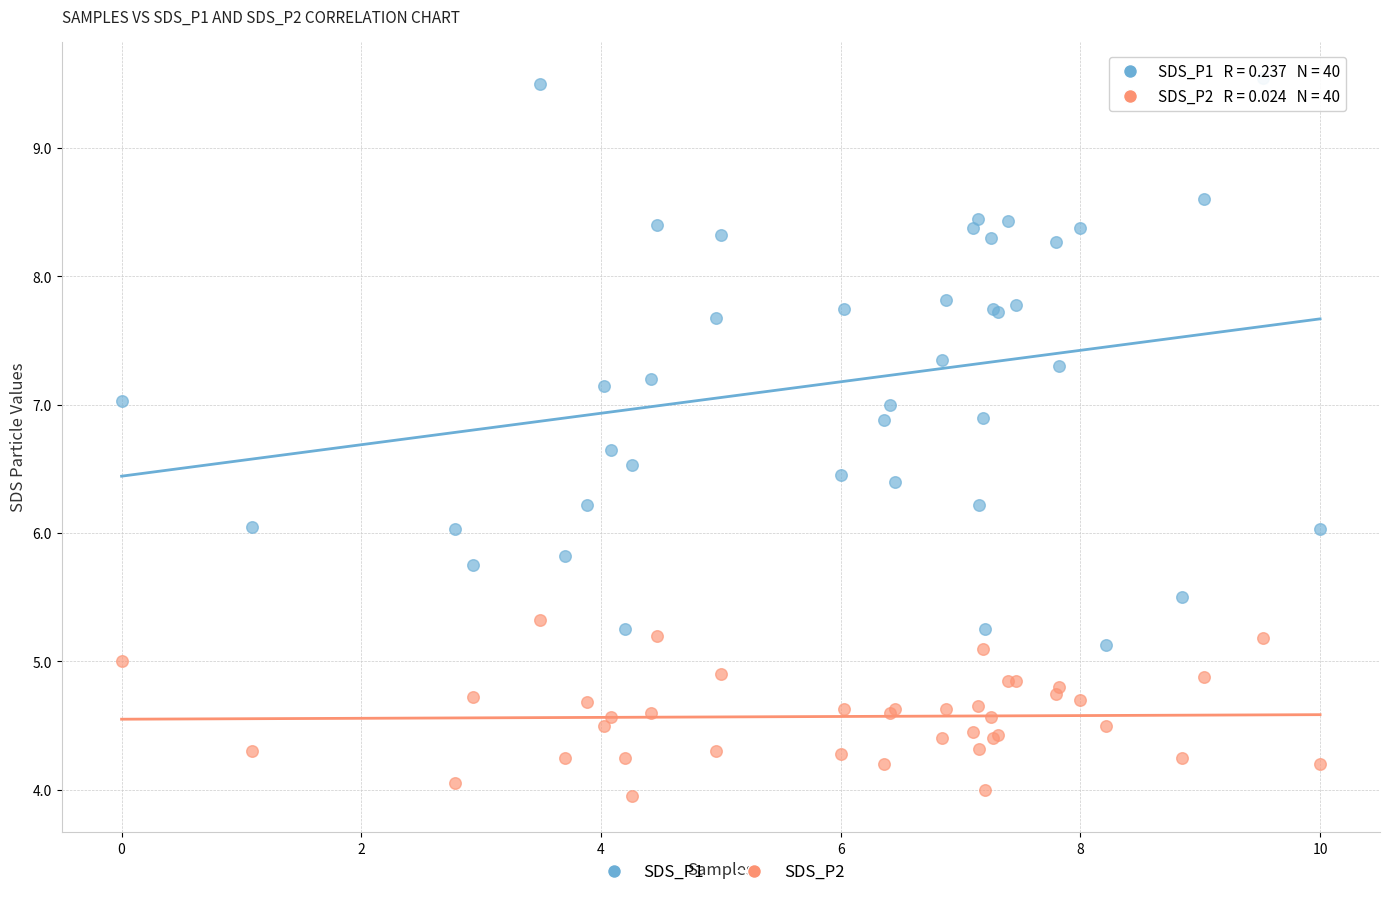

What is the X range (max minus min) for the scatter plot?

10.0